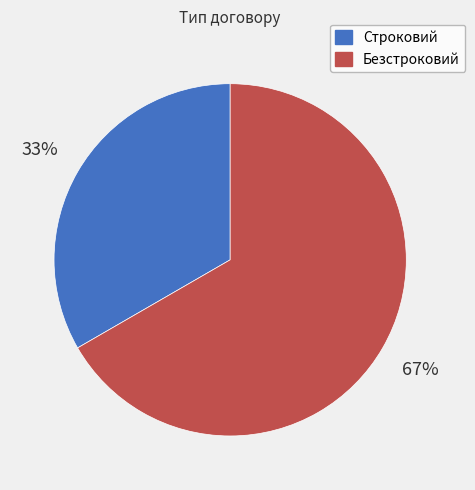

To the nearest percent, what is the average slice percentage?

50%